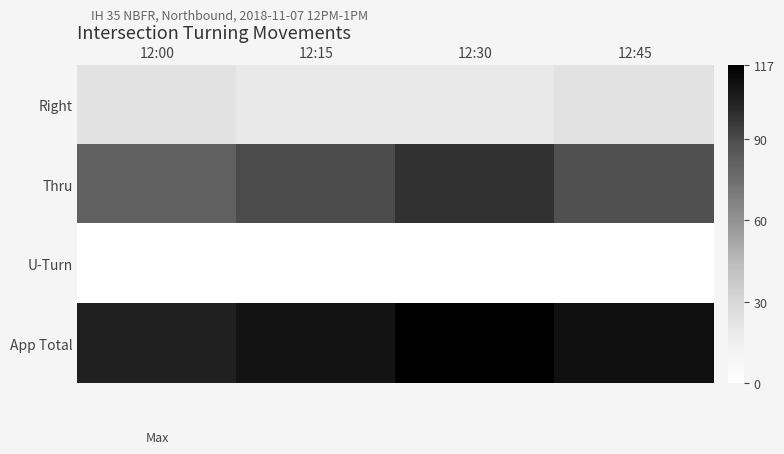

At how many categories does at least one series exceed 41?

4